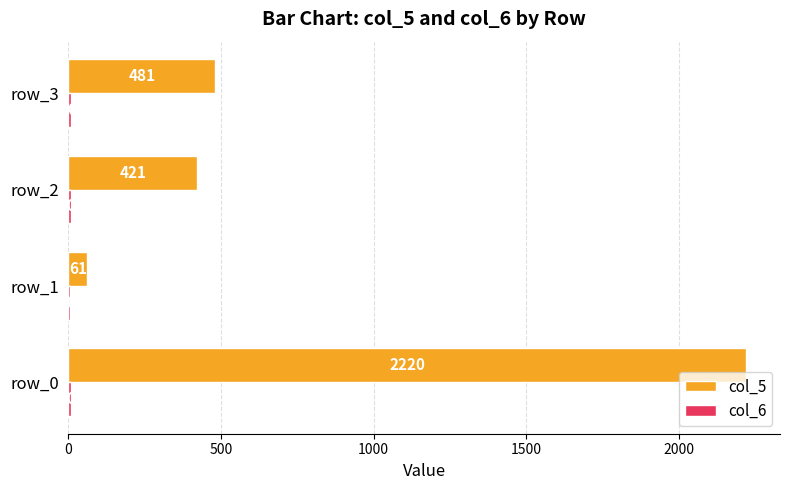

At which category is the sum across all series the highest?

row_0